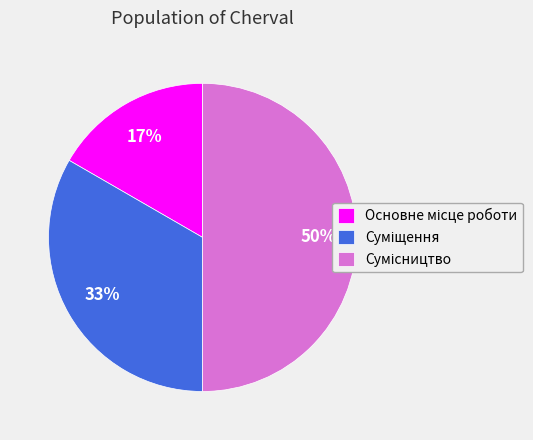

How many slices are in this pie chart?

3